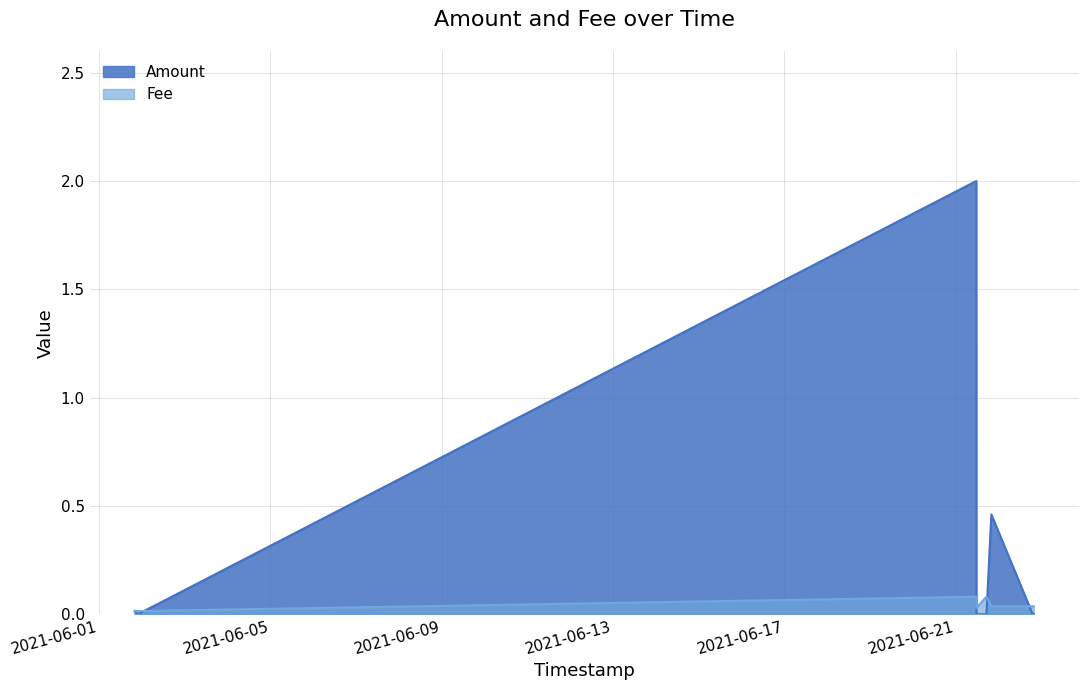

True or false: Fee and Amount intersect in this chart.

True